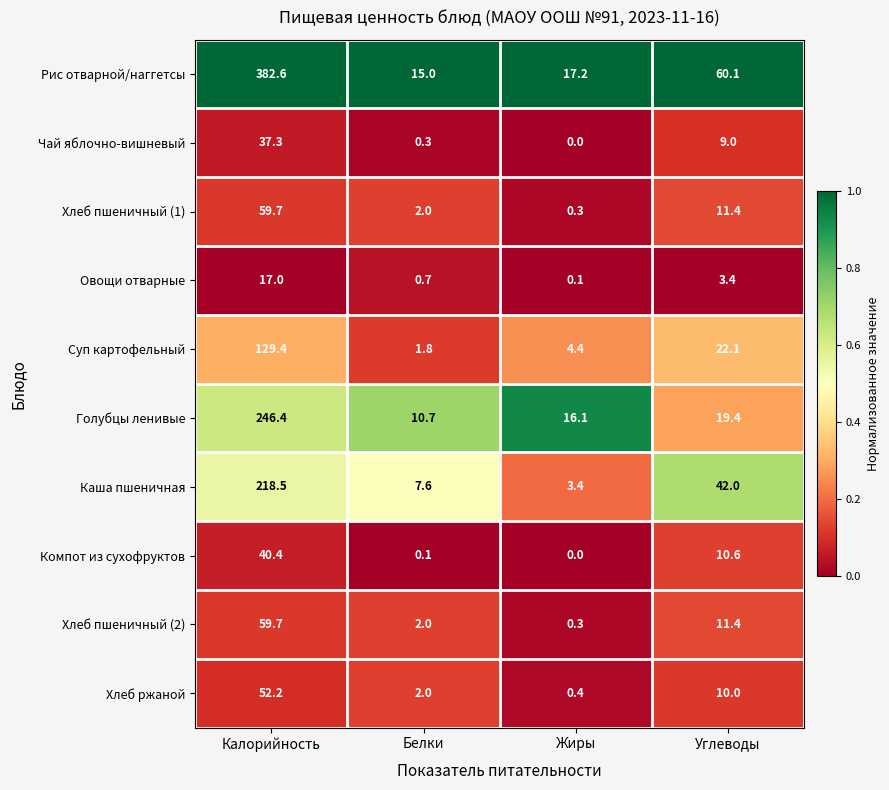

What is the average value of the Голубцы ленивые series?

73.2